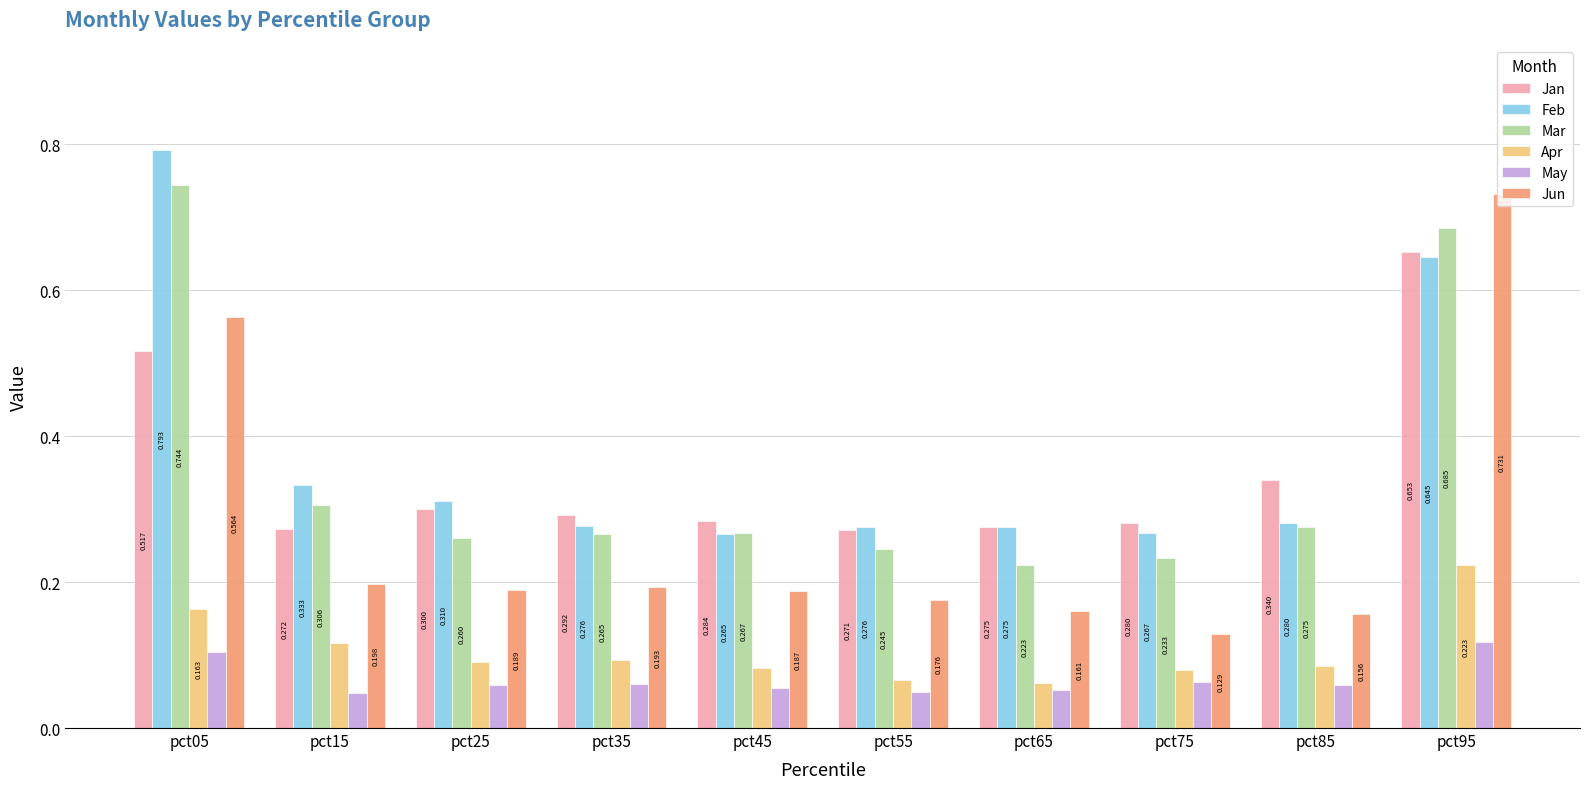

How many bars are there in each group?

6